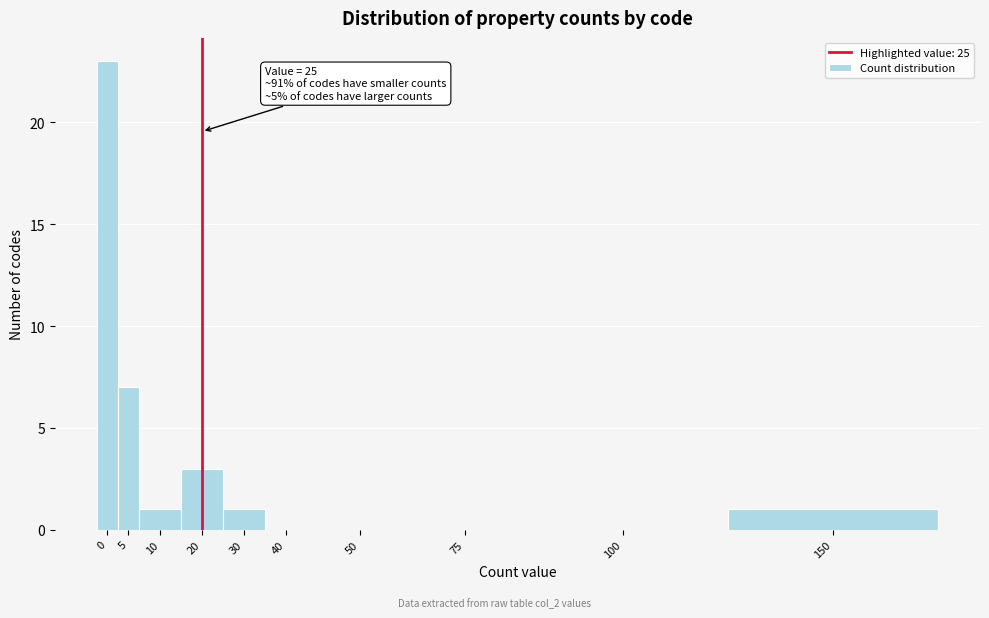

Reading left to right, what are all the values shown in this chart?

0=23	5=7	10=1	20=3	30=1	40=0	50=0	75=0	100=0	150=1